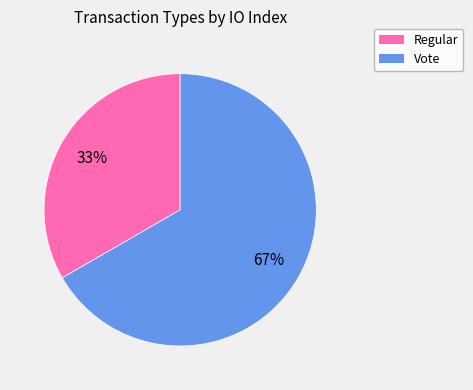

Count the number of slices in the pie.

2